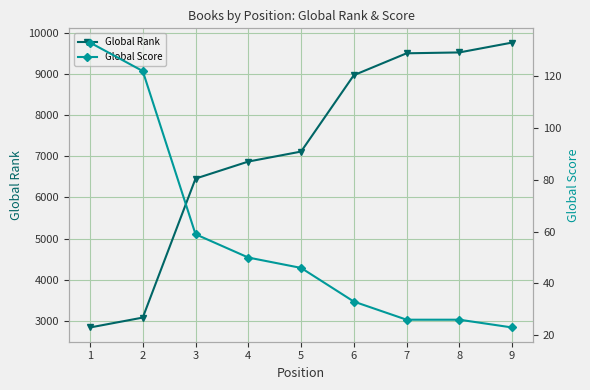

True or false: Global Rank and Global Score intersect in this chart.

False